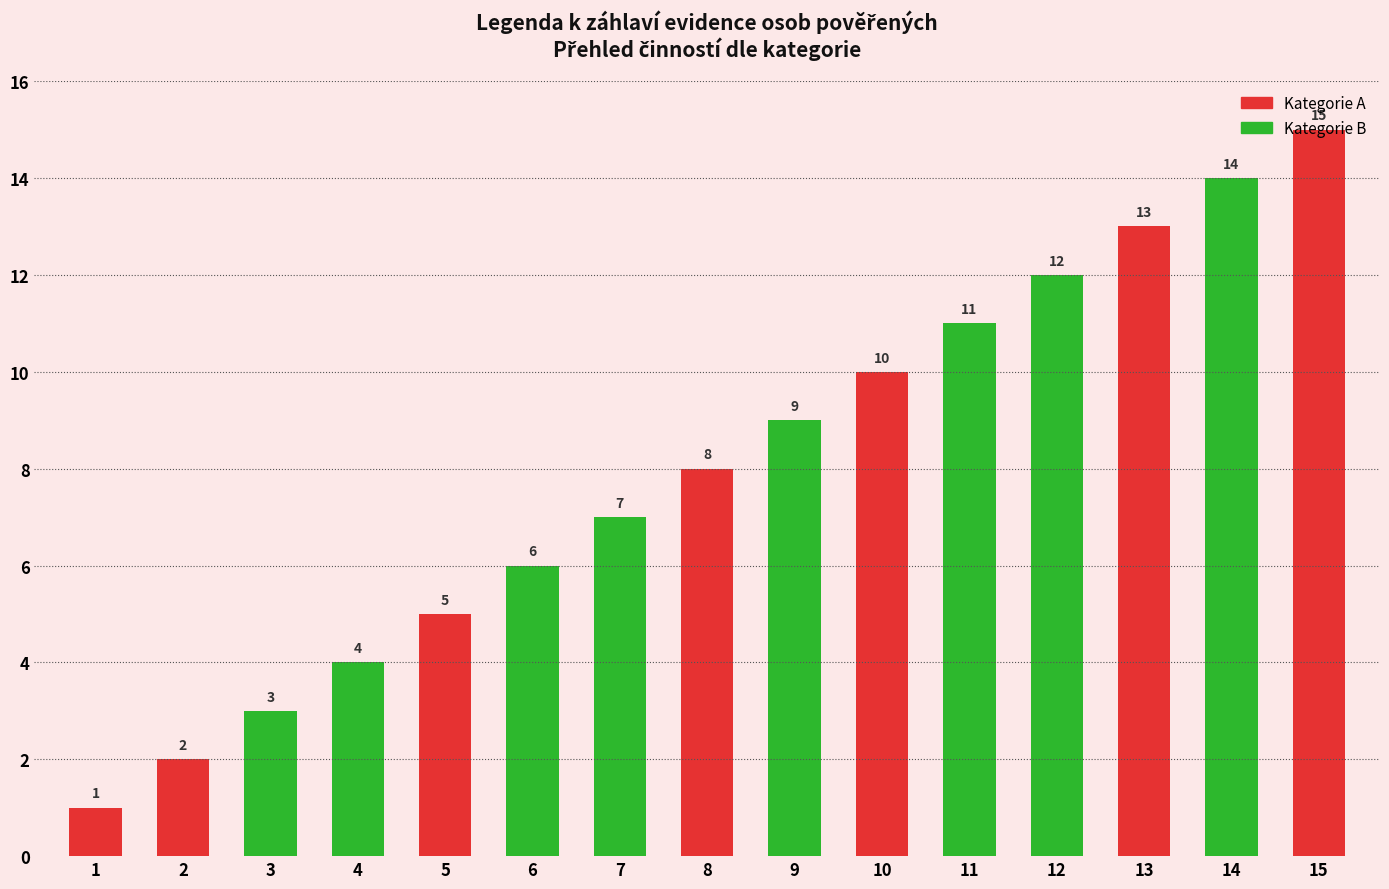

Reading left to right, transcribe all the data shown in this chart.

1=1	2=2	3=3	4=4	5=5	6=6	7=7	8=8	9=9	10=10	11=11	12=12	13=13	14=14	15=15